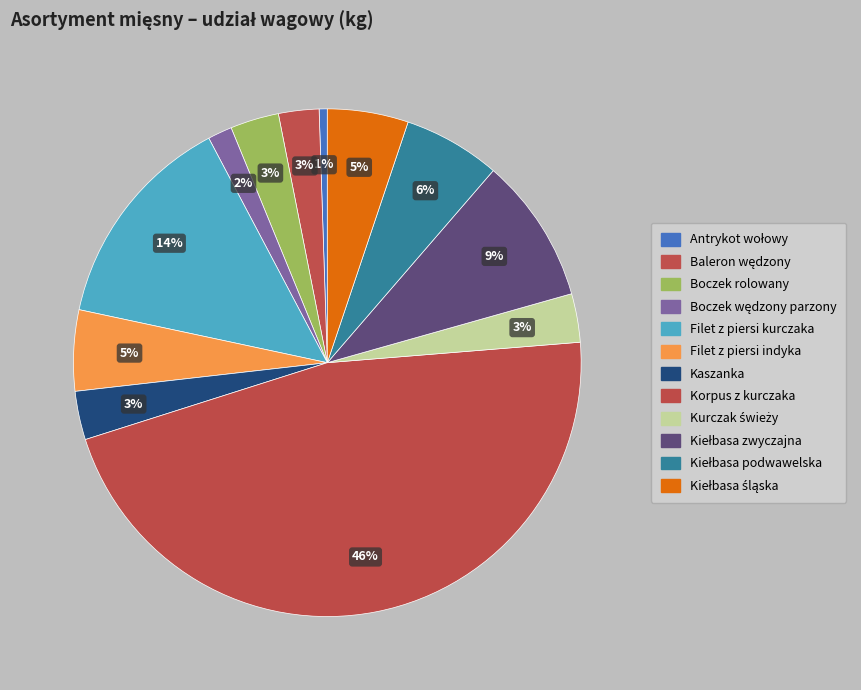

To the nearest percent, what is the difference between the Korpus z kurczaka and Filet z piersi indyka slice percentages?

41%